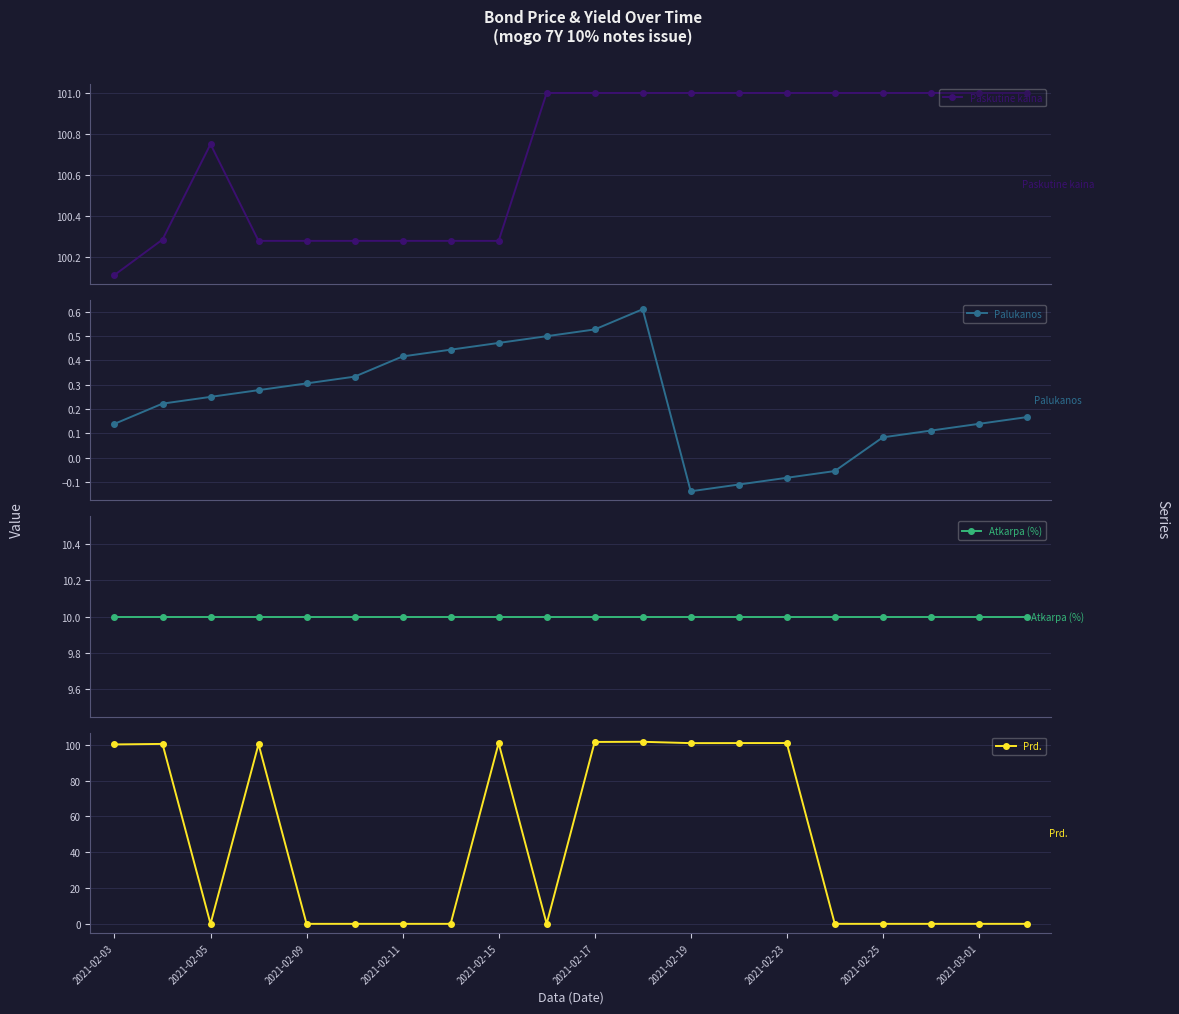

Count the number of data series in this chart.

4